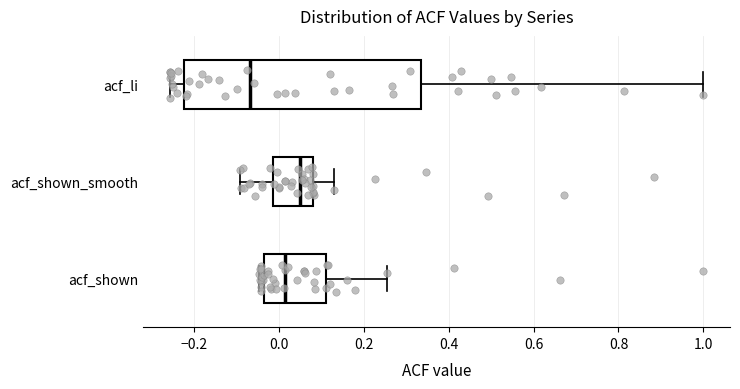

Comparing the boxes themselves (not the whiskers), which one is the widest?

acf_li